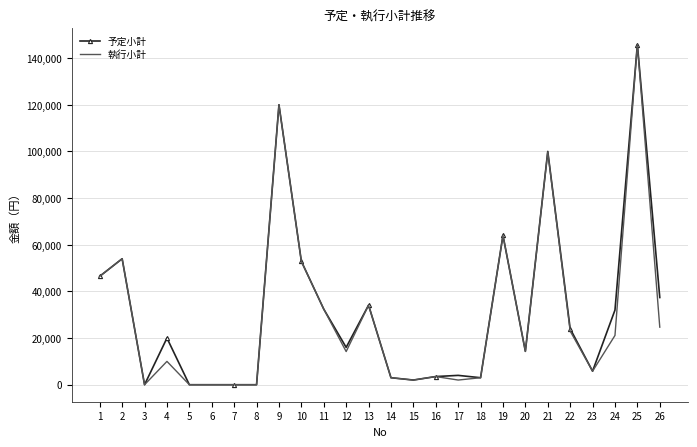

Is it true that 予定小計 equals 54000 at 2?

True